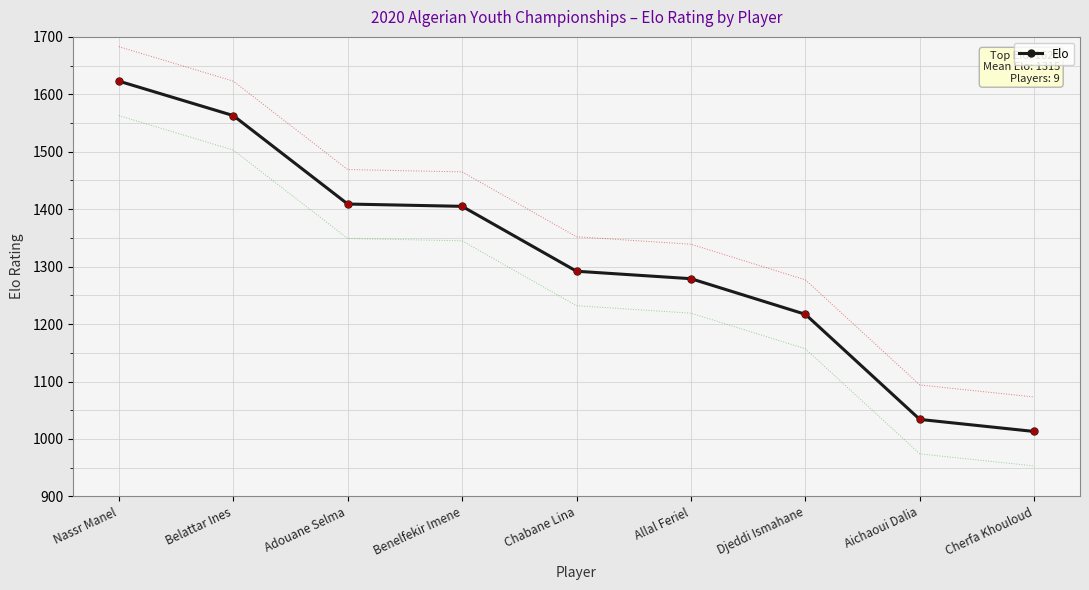

Between Djeddi Ismahane and Aichaoui Dalia, which is larger?

Djeddi Ismahane